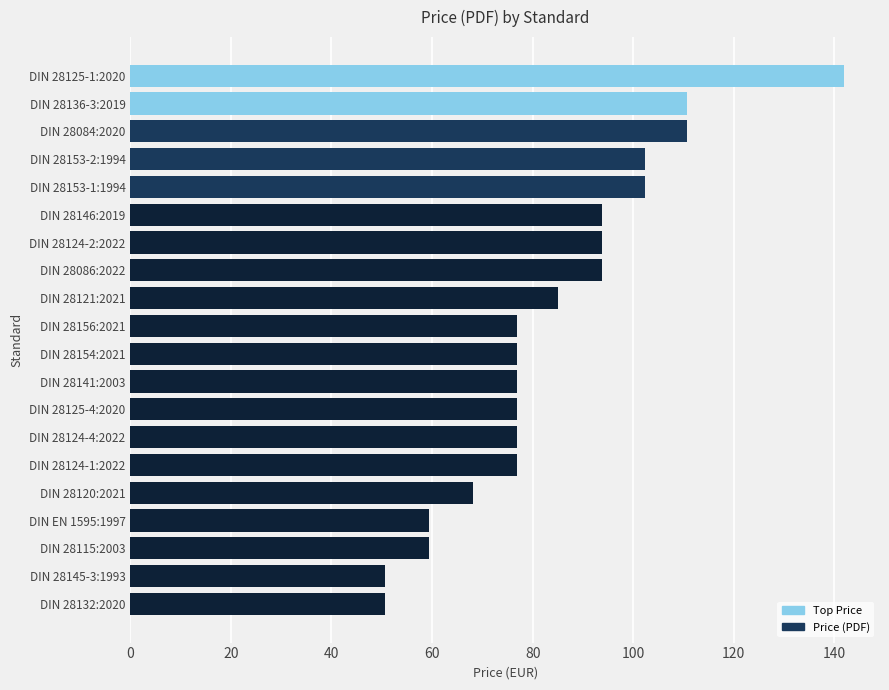

What is the greatest value displayed?

142.0